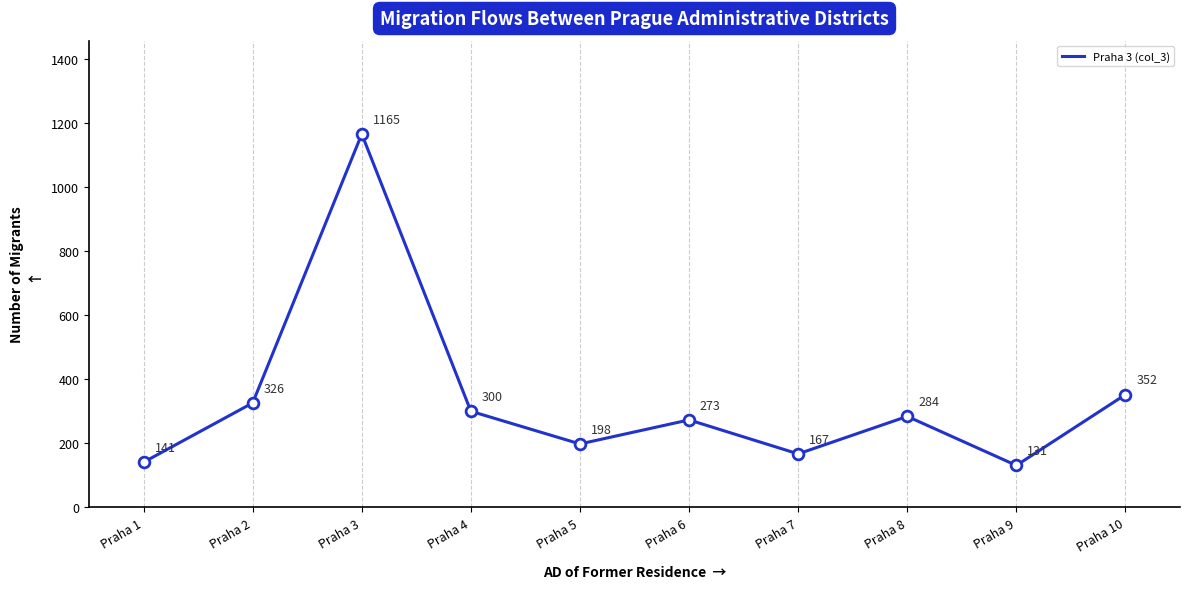

What is the ratio of the value at Praha 4 to the value at Praha 2?

0.9